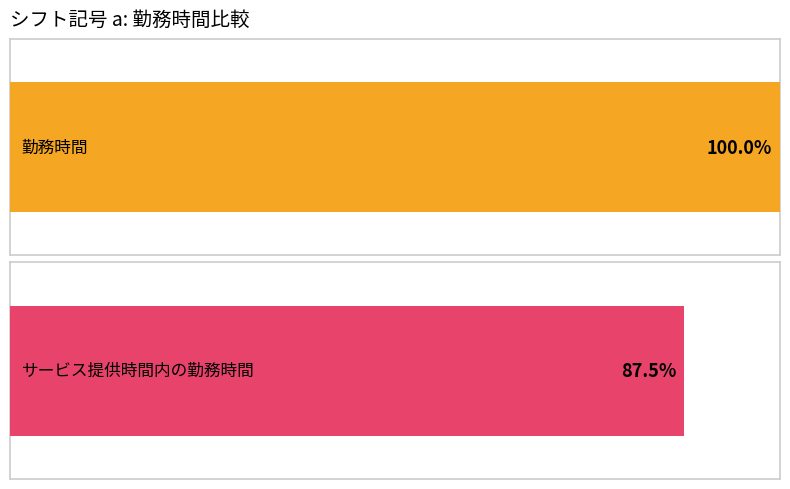

The value of サービス提供時間内の勤務時間 at e is 3. True or false?

False